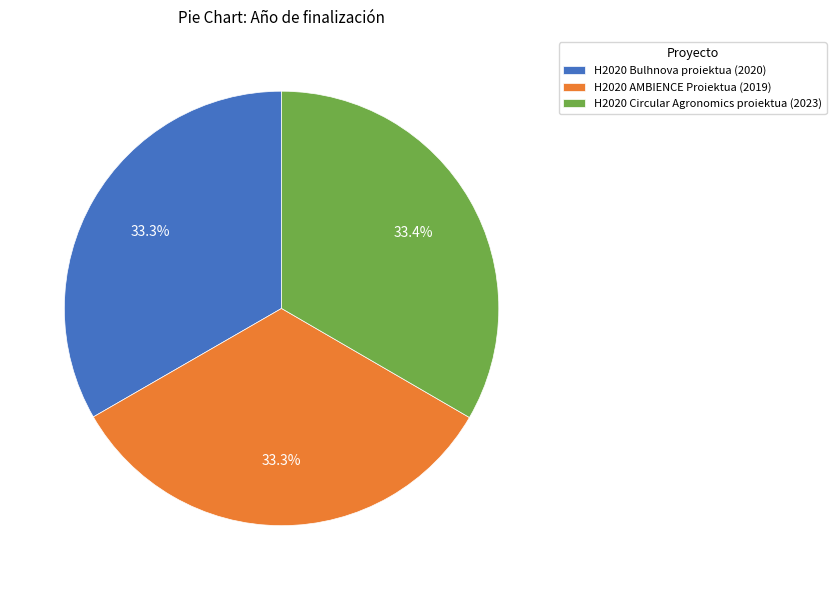

Is there any slice that represents more than half of the pie?

No